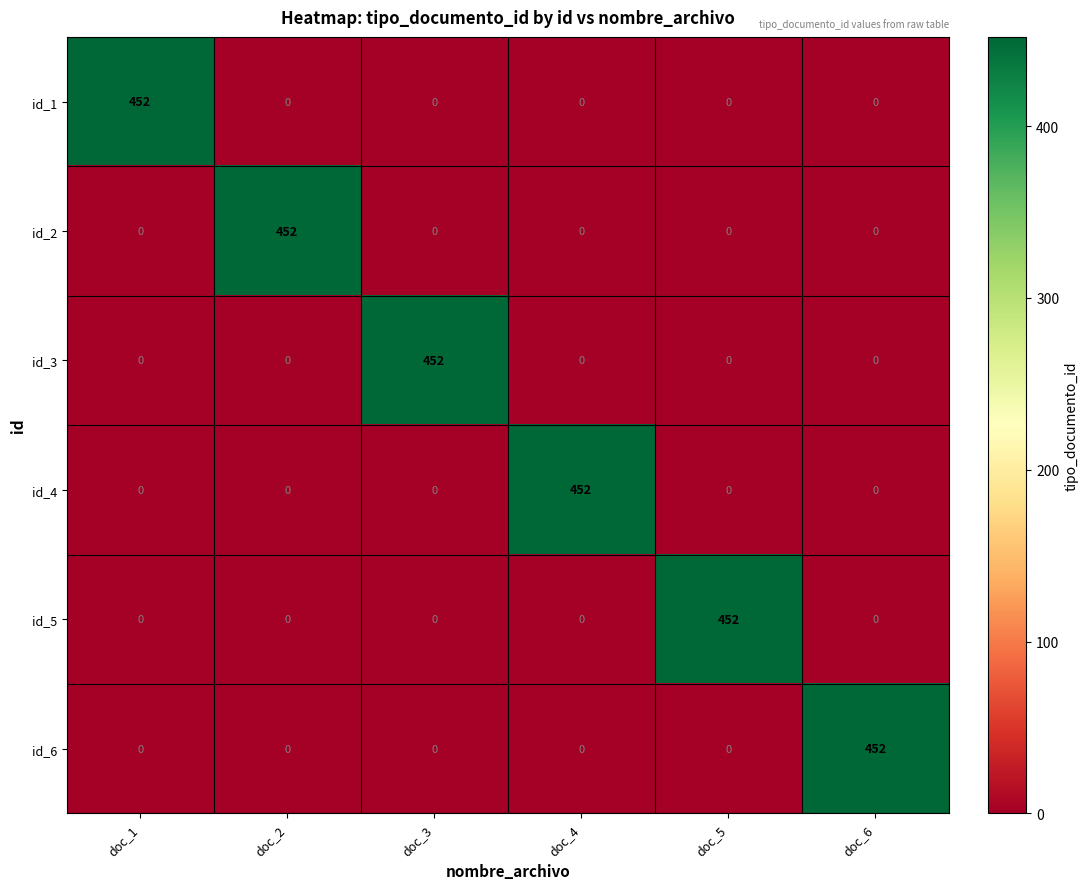

True or false: id_1 has a value of 0 at doc_4.

True